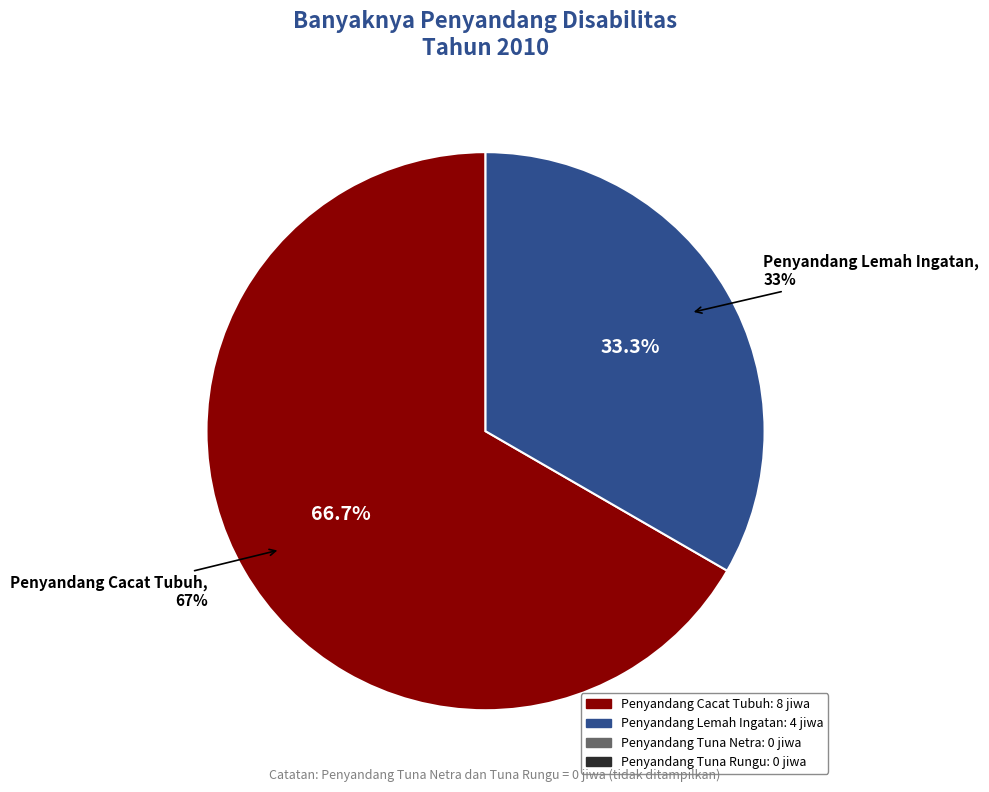

True or false: Penyandang Lemah Ingatan accounts for 33% of the total.

True